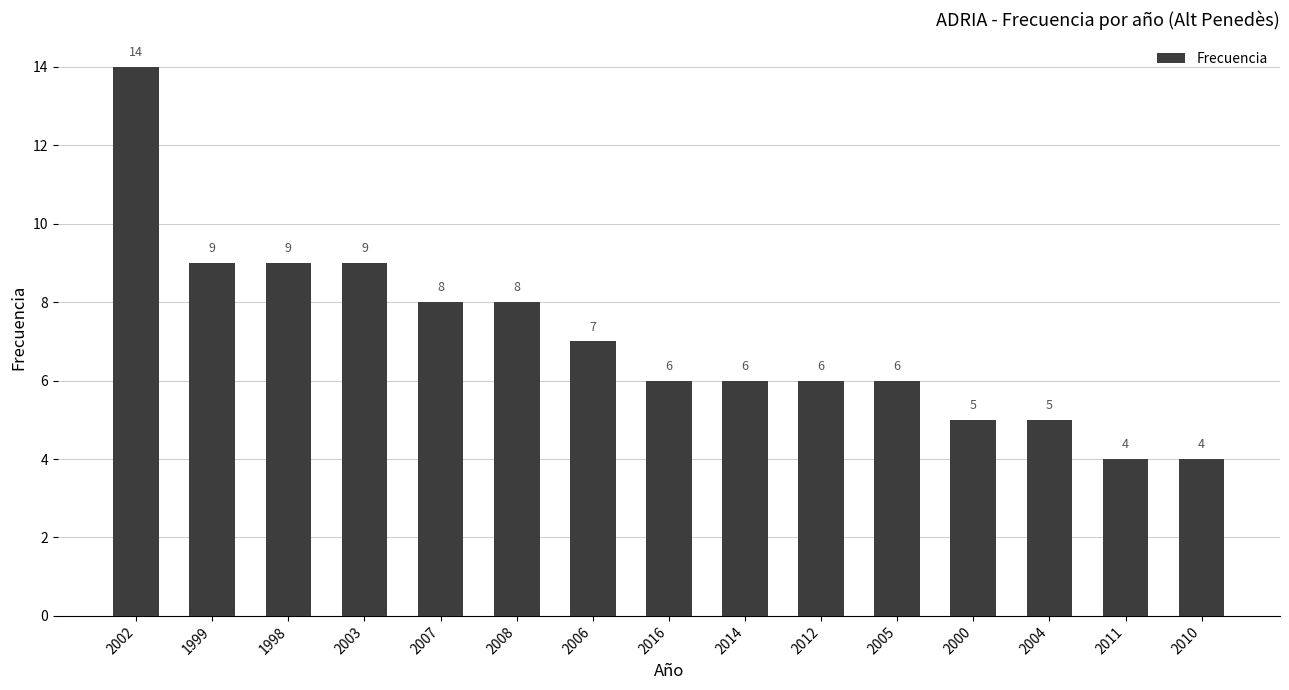

What is the value of the 8th bar from the left?

6